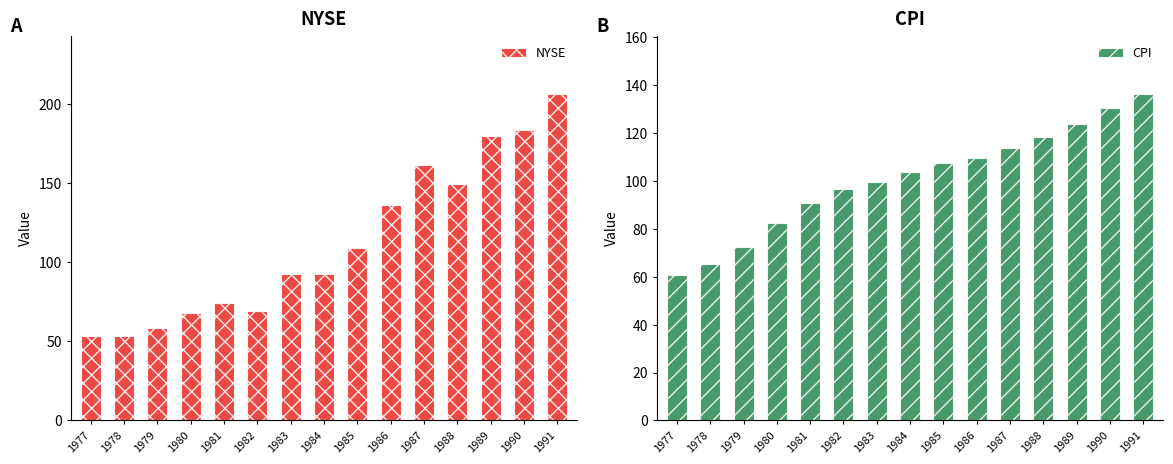

At which label is CPI closest to 98?

1982